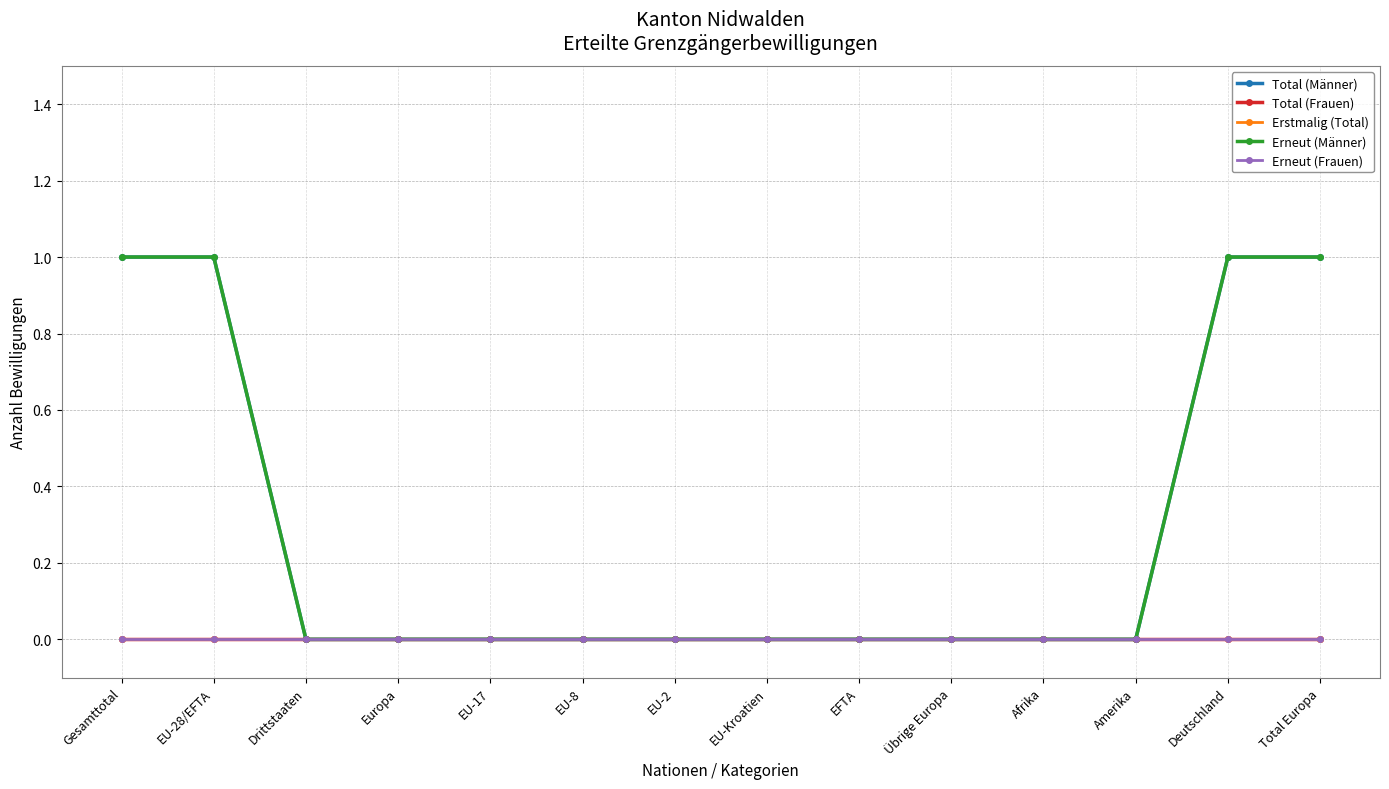

What is the difference between the highest and lowest values at Total Europa?

1